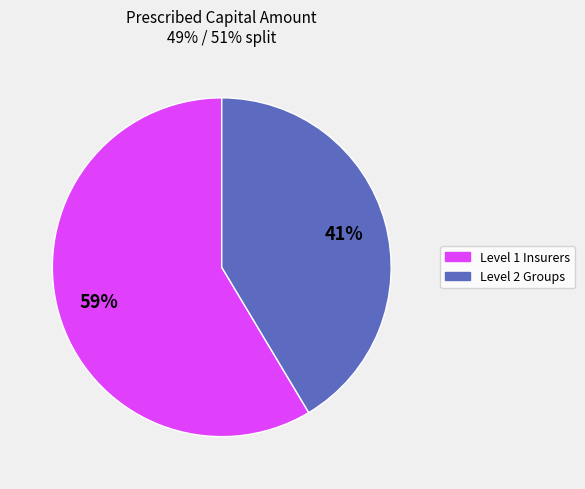

Does any single category account for the majority?

Yes